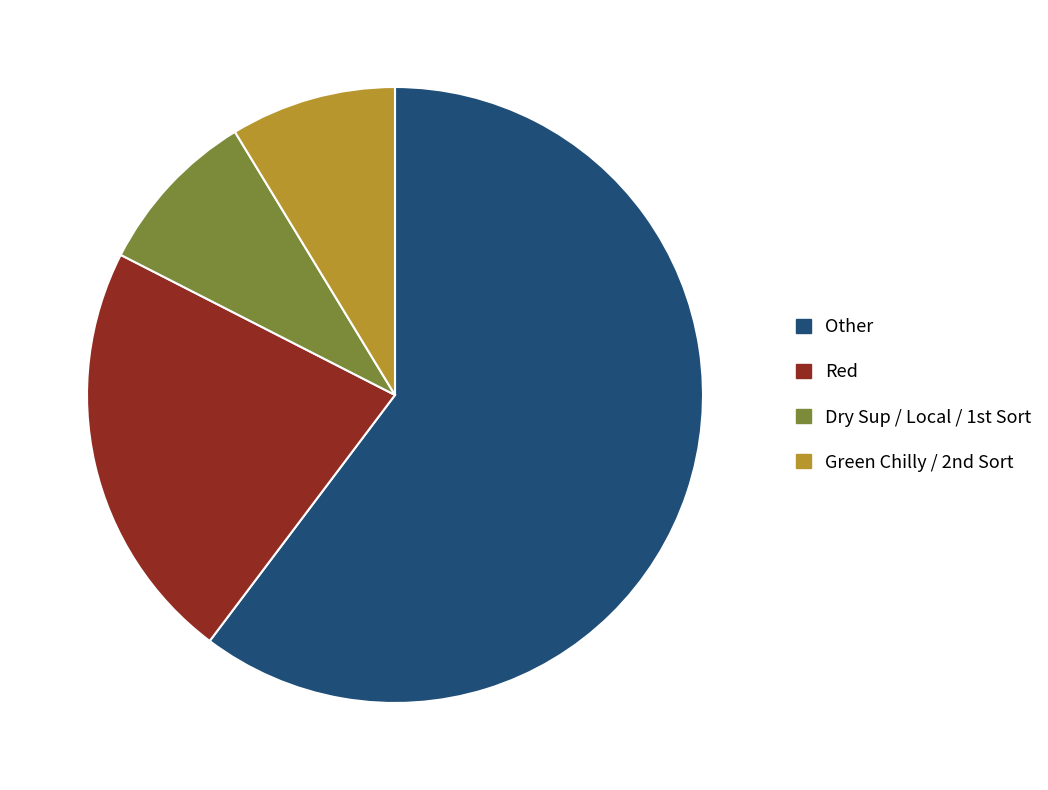

Which category has the biggest portion of the pie?

Other